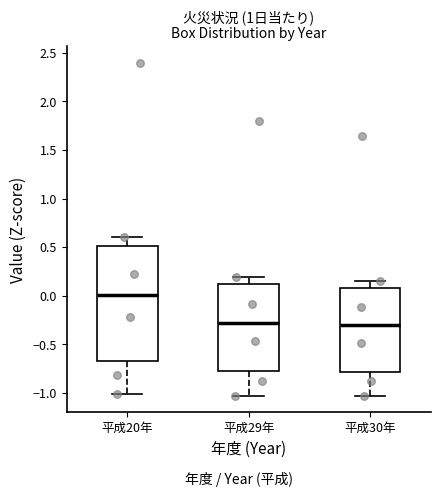

Where is the upper edge of the box for 平成30年 on the y-axis? The values are not printed on the chart, so give them approximately, as read against the axis.

0.10